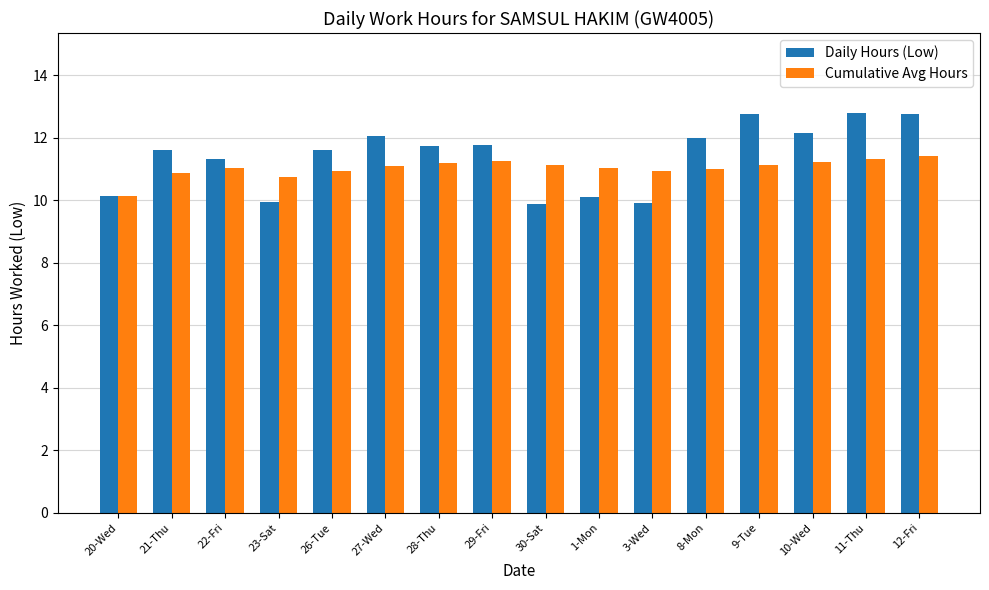

What is the minimum value for Daily Hours (Low)?

9.9